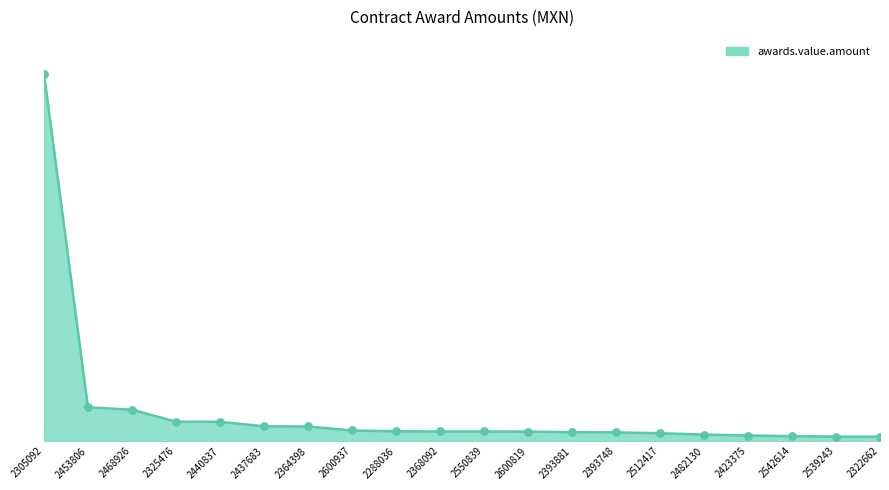

Which has a higher value, 2364398 or 2288036?

2364398